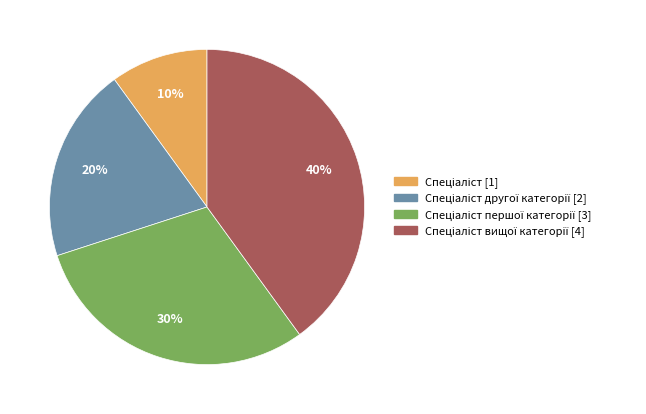

To the nearest percent, what is the difference between the largest and smallest slice percentages?

30%